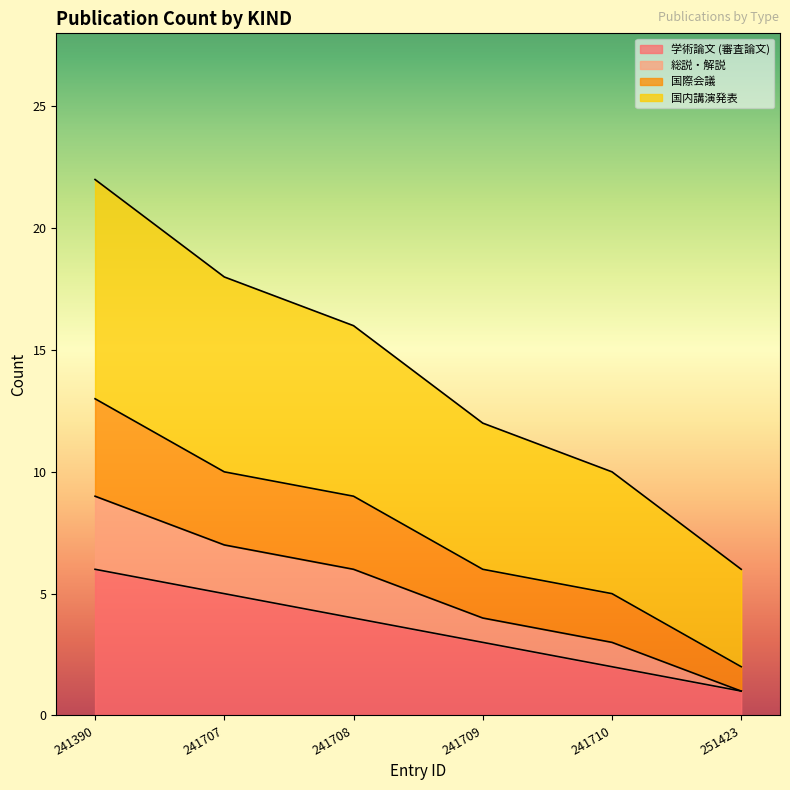

The value of 学術論文 (審査論文) at 251423 is 1. True or false?

False